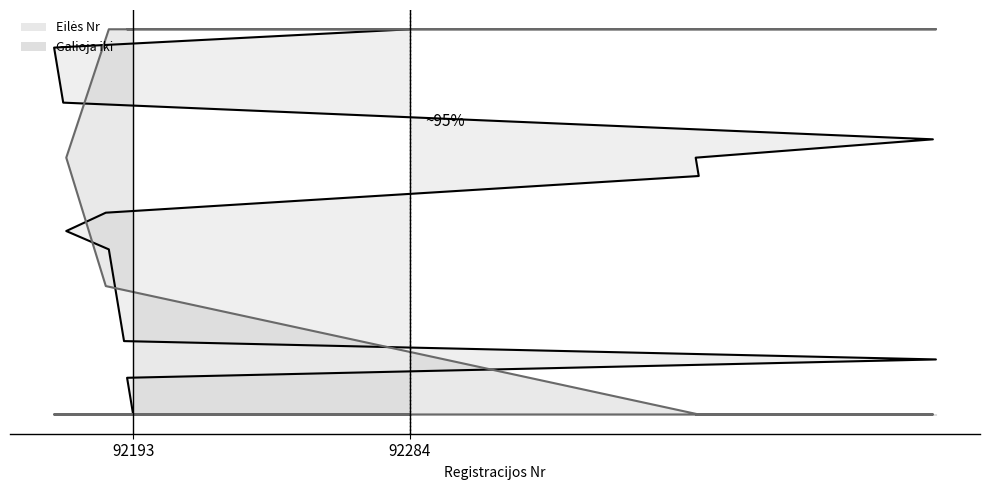

What is the sum of the Eilės Nr values at 92378 and 92167?

1.6